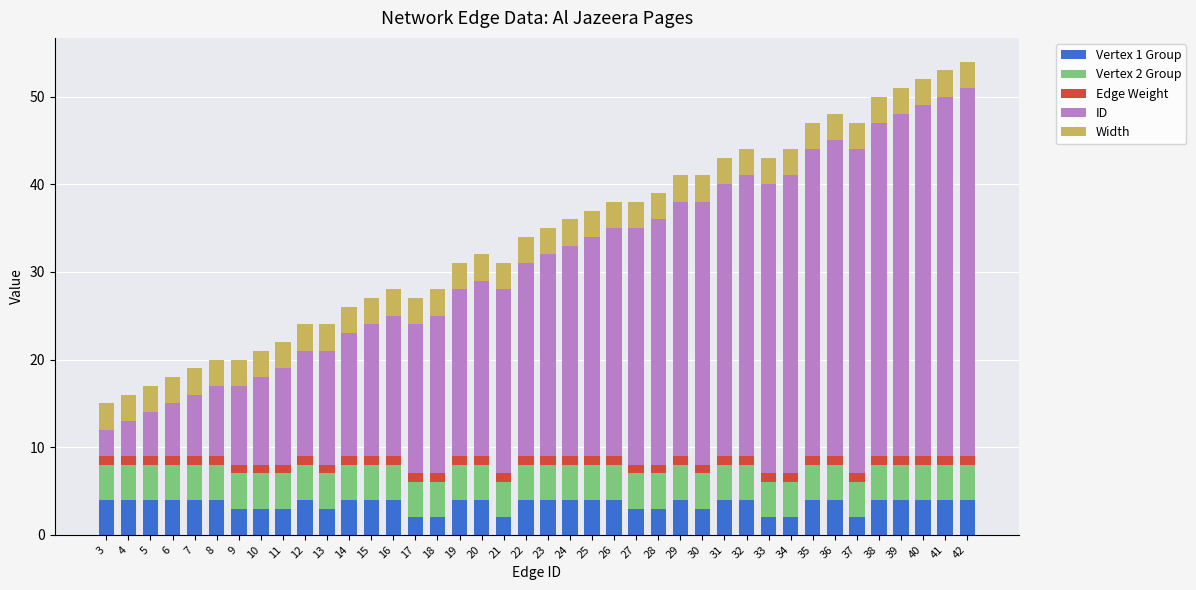

The value of Vertex 1 Group at 3 is 4. True or false?

True